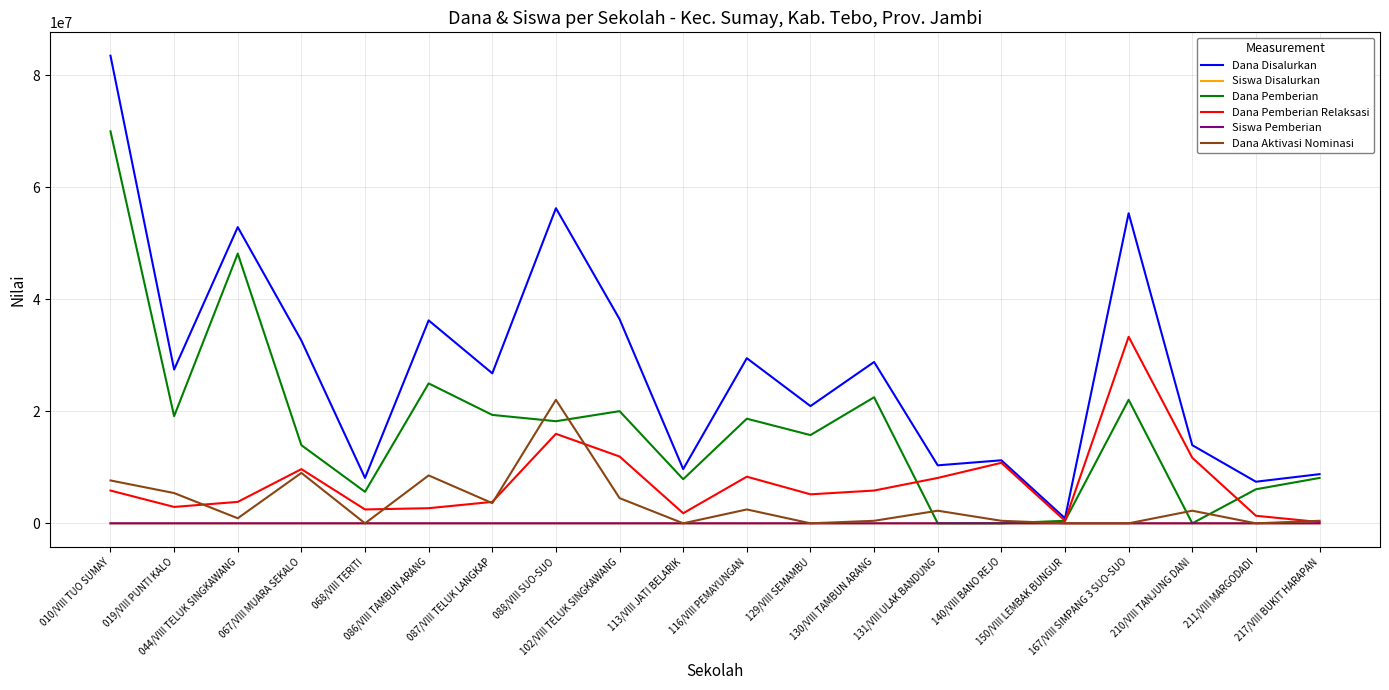

True or false: Siswa Disalurkan has more than 2 interior local peaks.

True